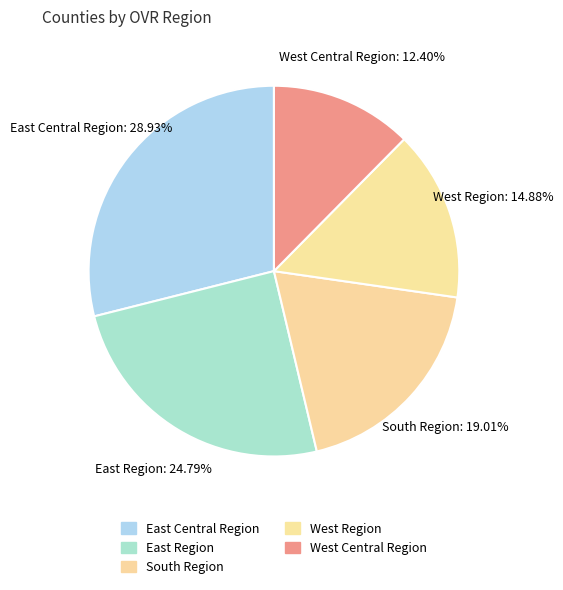

To the nearest percent, what percentage of the pie is East Region?

25%